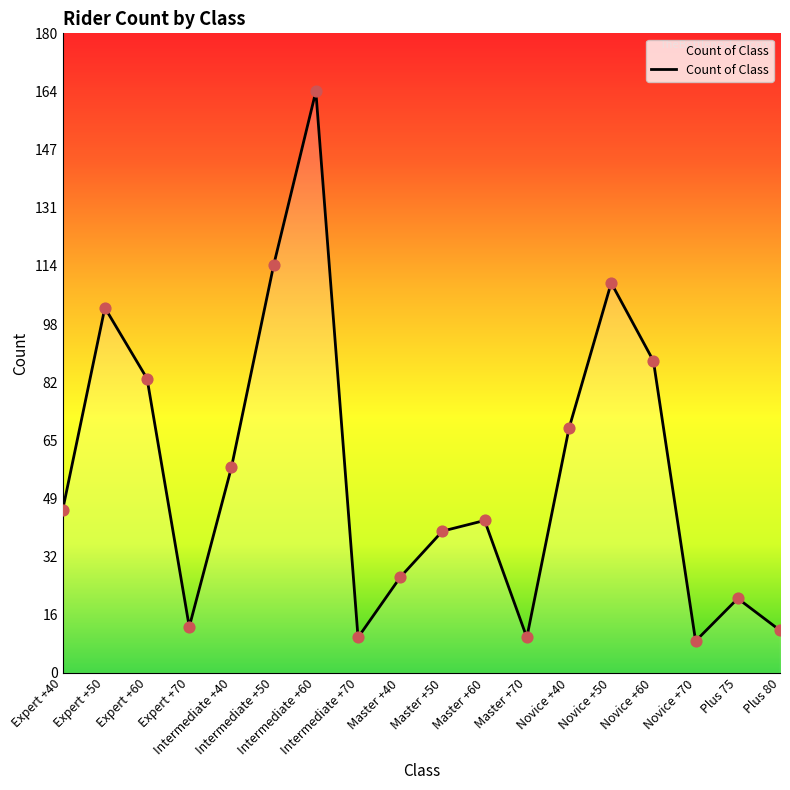

Between Intermediate +40 and Plus 80, which is larger?

Intermediate +40